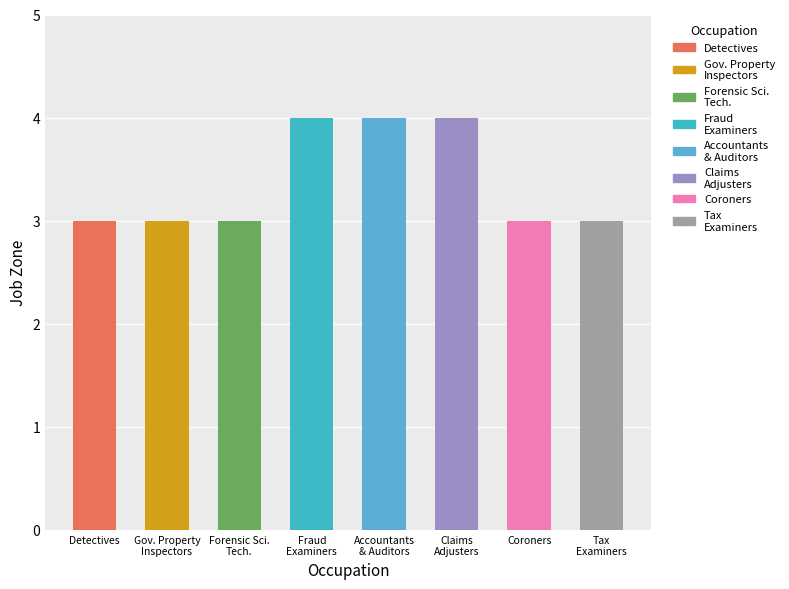

What is the difference between the maximum and minimum values?

1